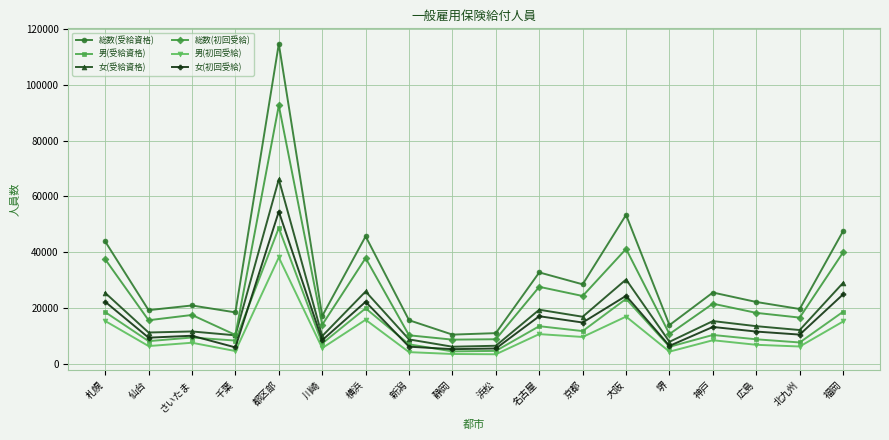

What is the total value across all series at 名古屋?

120444